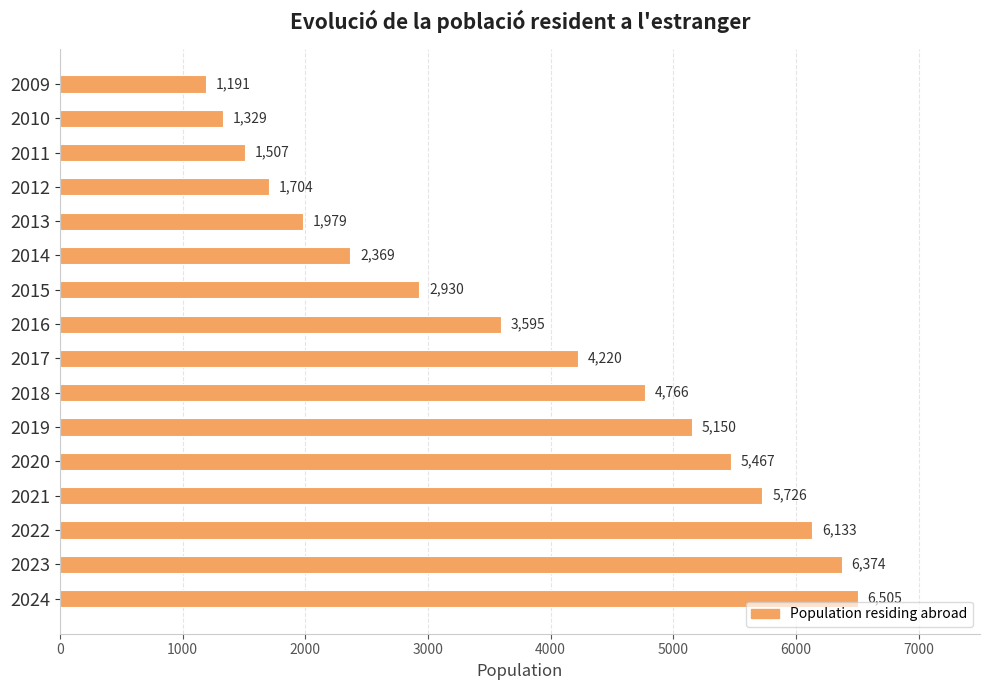

What is the smallest value displayed?

1191